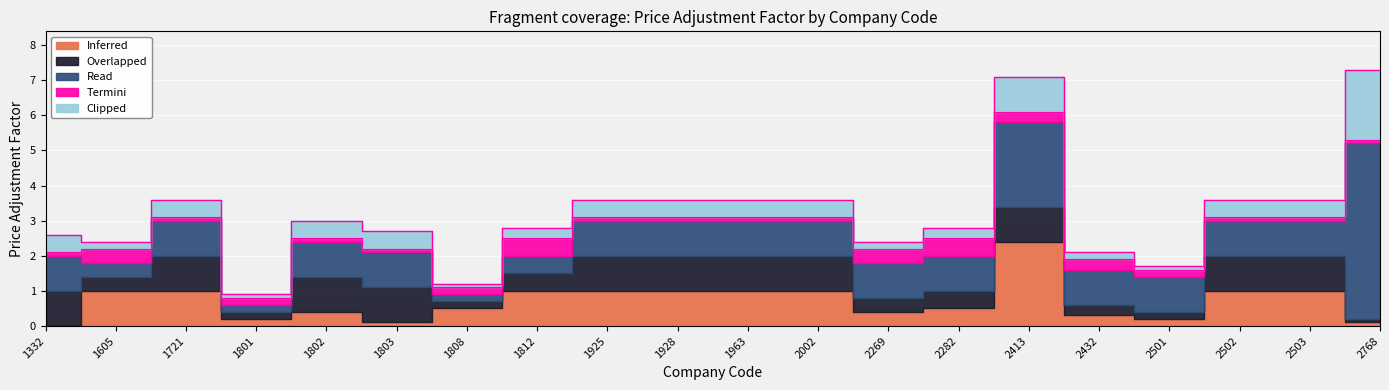

Which label corresponds to the largest value in the chart?

2768